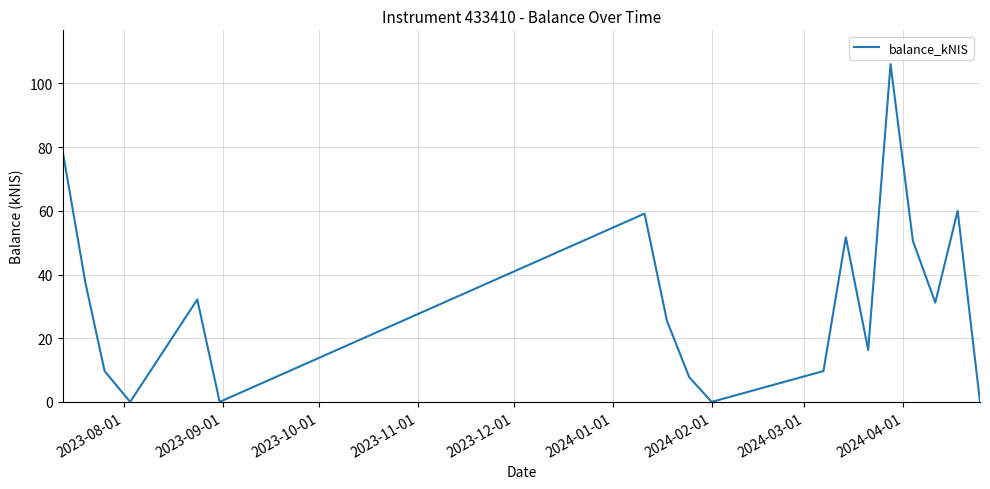

What is the greatest value displayed?

106.1